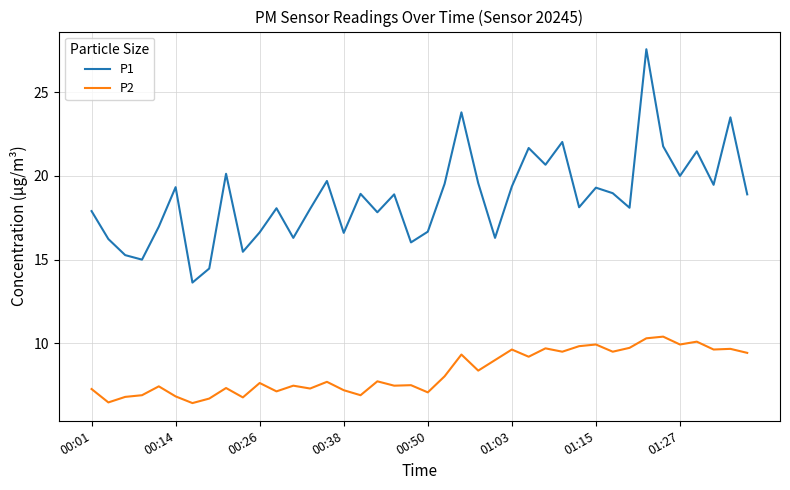

What is the smallest value displayed?

6.4